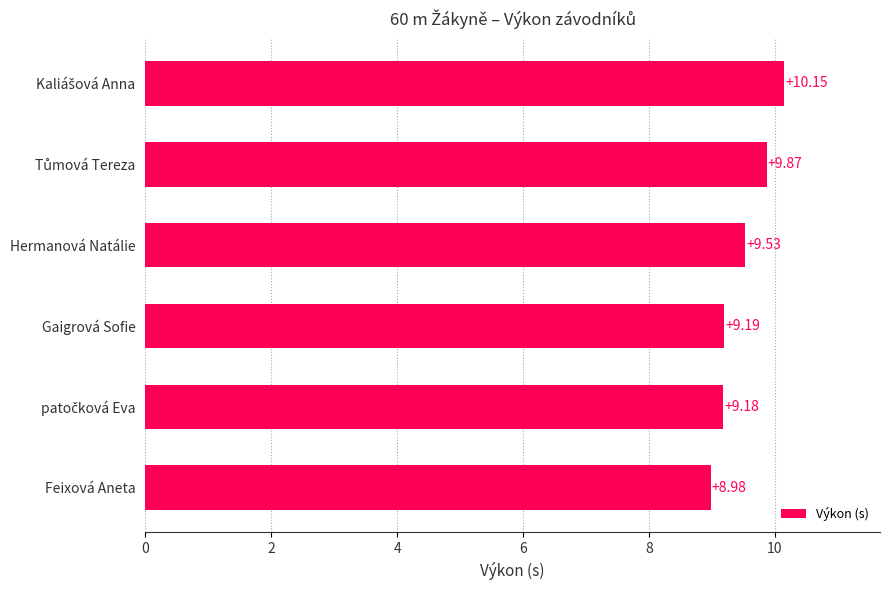

What is the sum of all values?

56.9